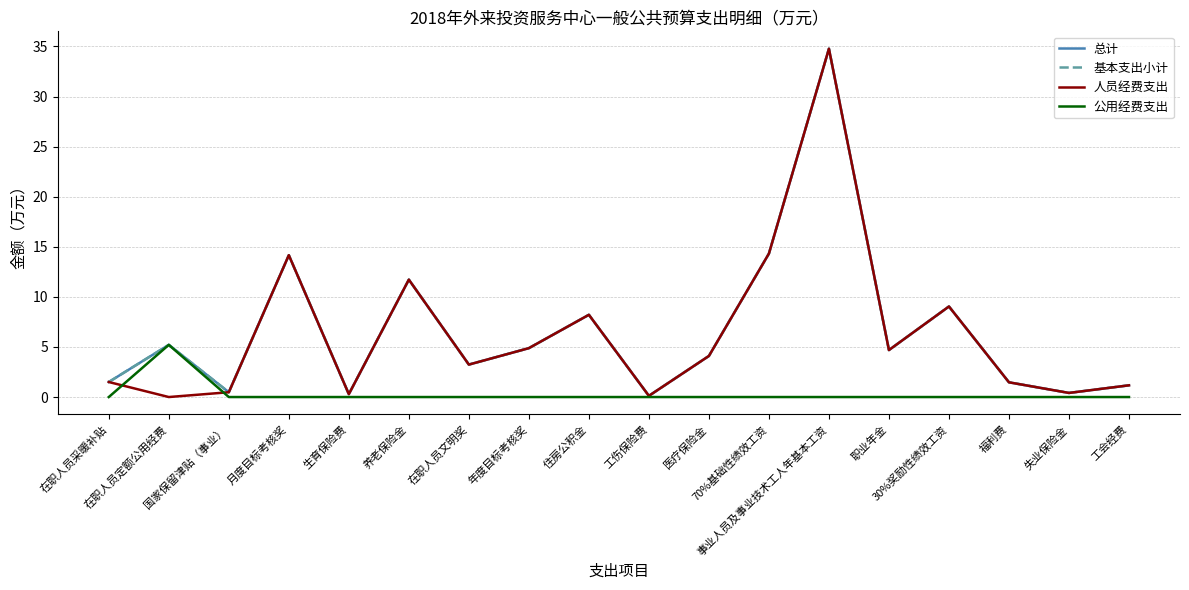

At 医疗保险金, list the series in order from largest to smallest.

总计, 基本支出小计, 人员经费支出, 公用经费支出